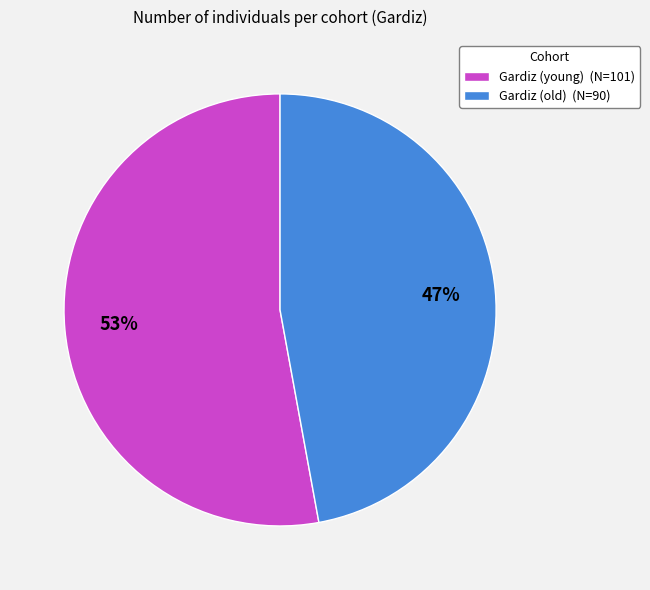

Which slice is the smallest?

Gardiz (old)